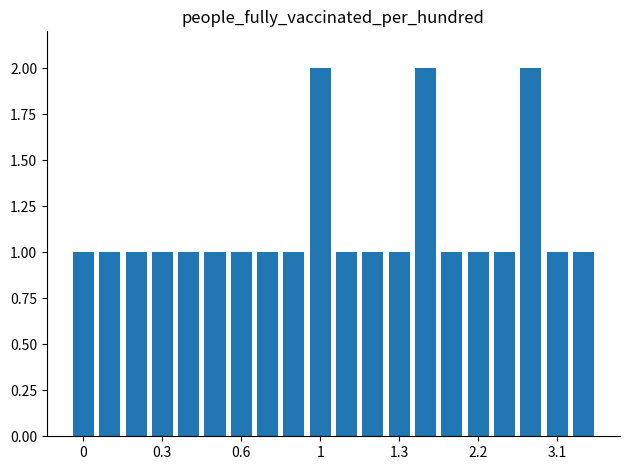

What is the value of the 8th bar from the left?

1